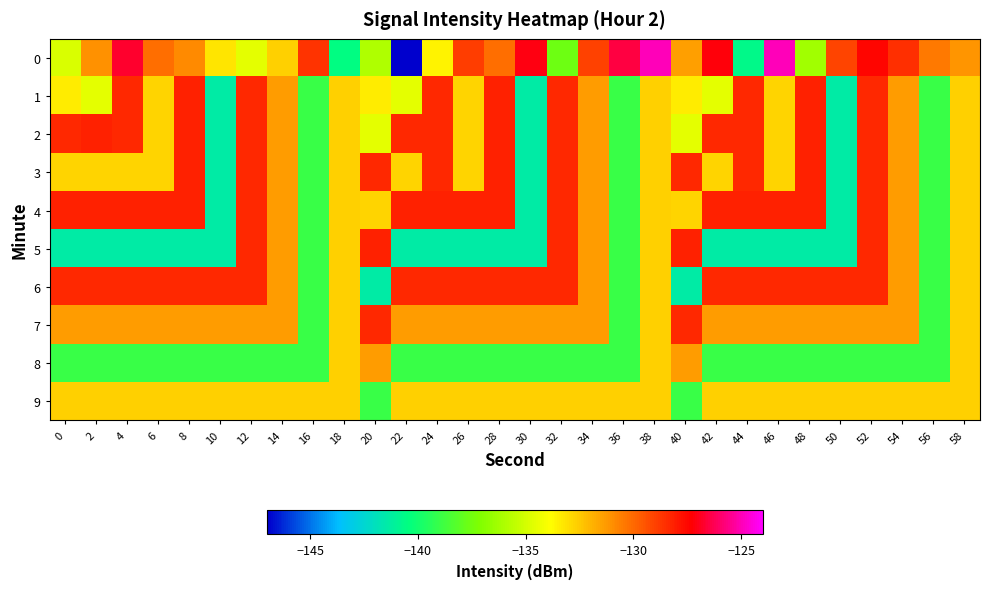

Which has a higher value, 38 or 54?

38